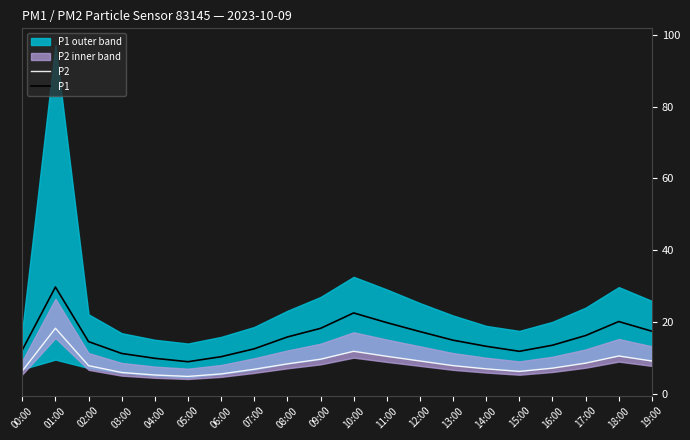

What is the minimum value for P1?

8.9